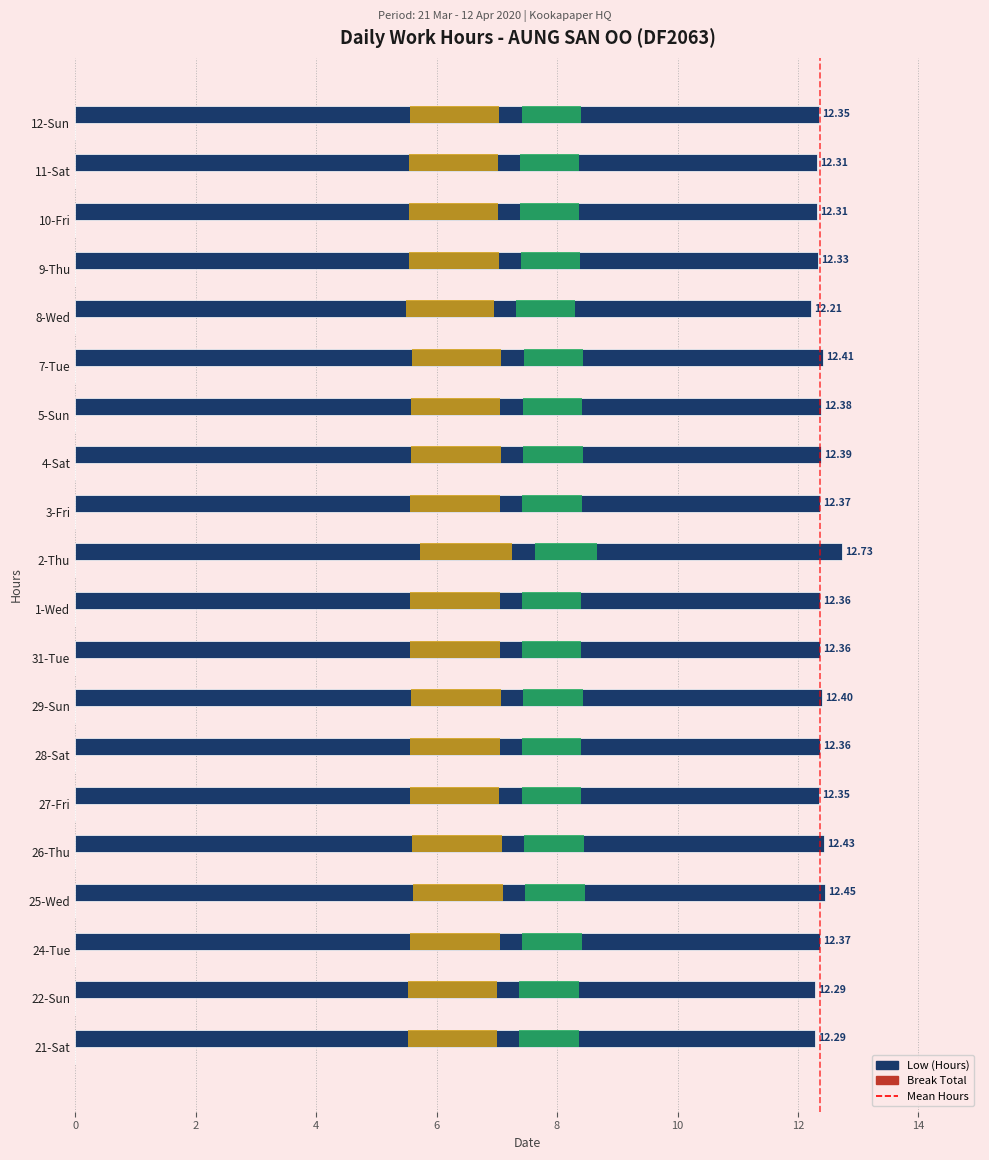

Which series has the widest spread of values?

Low (Hours)